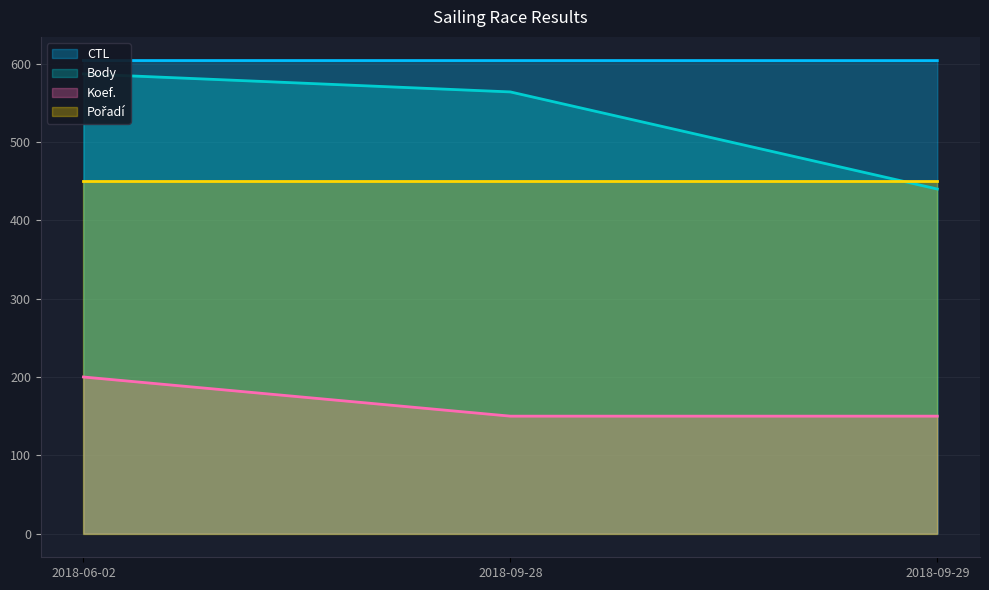

What is the spread (max minus min) of values at 2018-06-02?

404.1